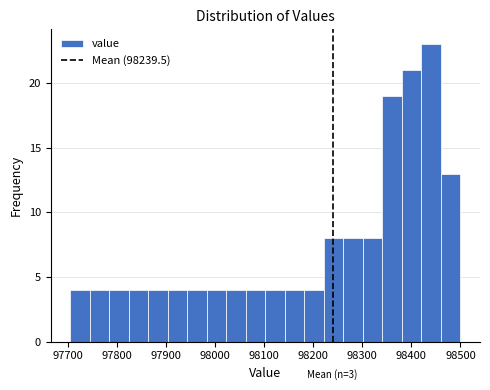

Around what value on the x-axis is the tallest bar? Give the approximate position of its centre, as read against the axis.

98440